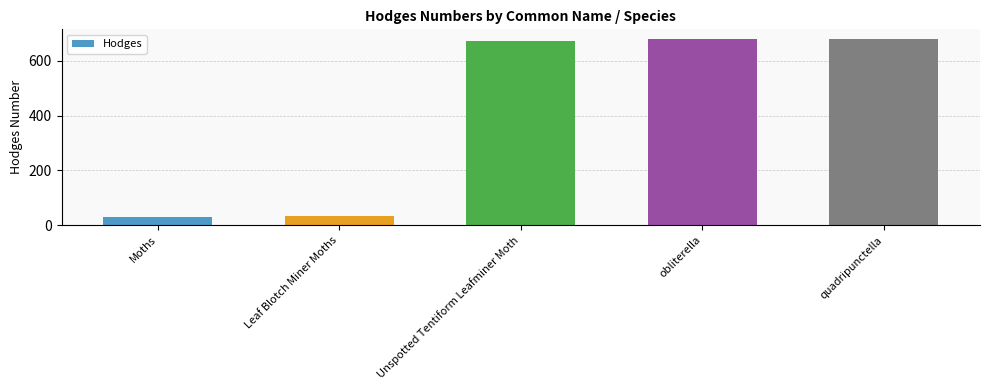

The value at obliterella is 349.3. True or false?

False